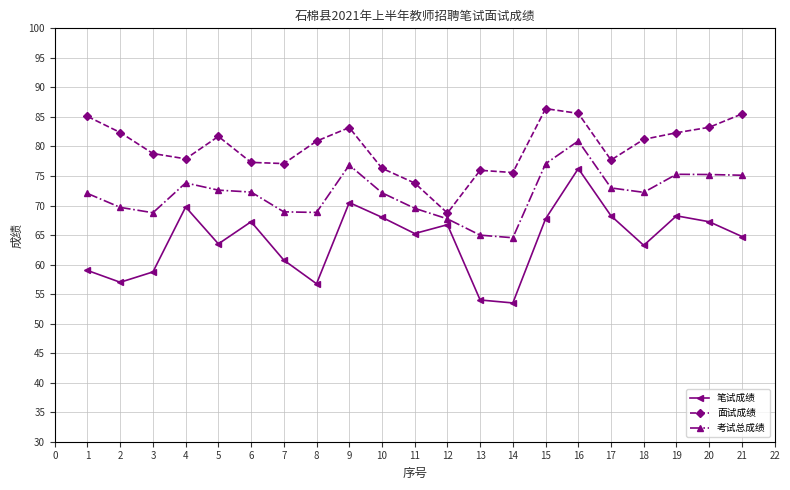

What is the value of the 面试成绩 point at the 16th from the left?

85.6